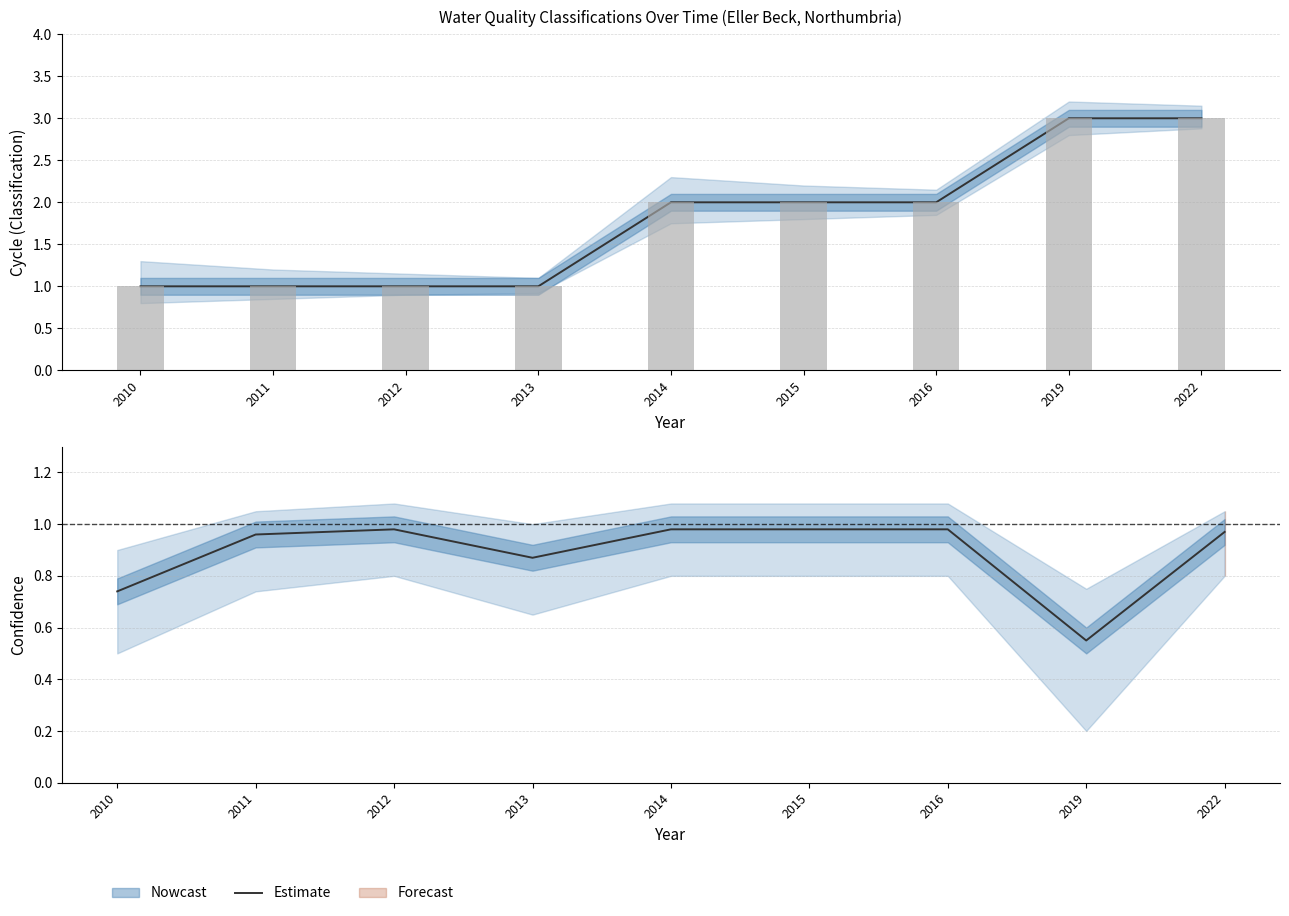

What is the approximate value at 2016?

1.0